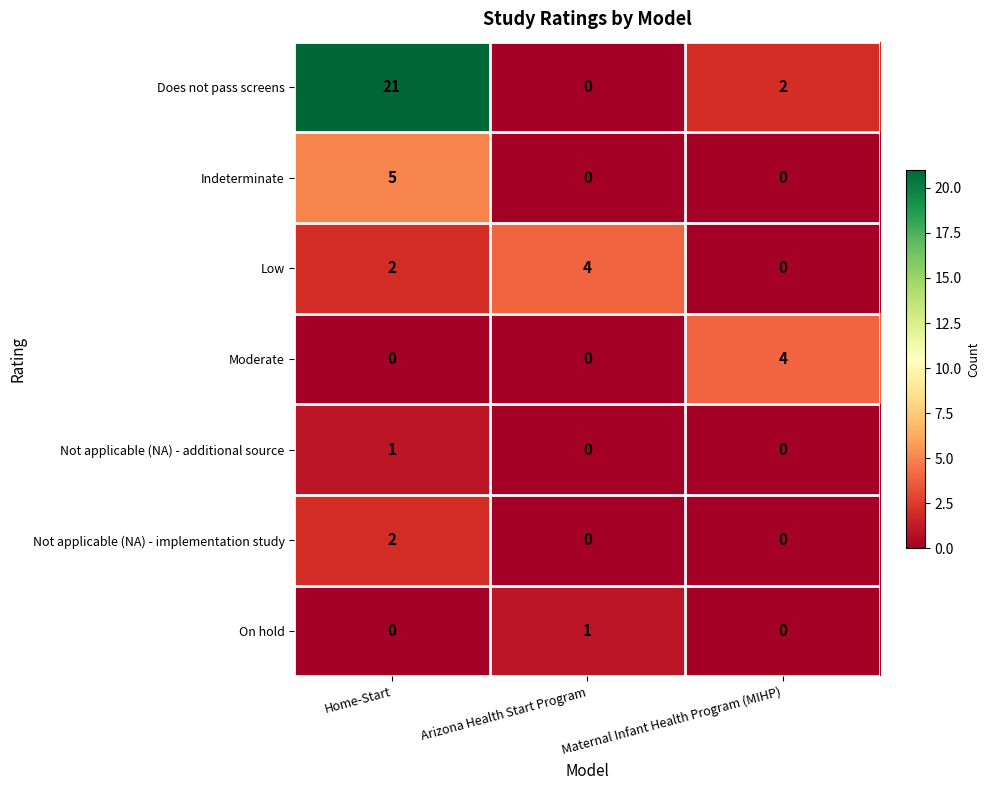

What is the total value across all series at Maternal Infant Health Program (MIHP)?

6